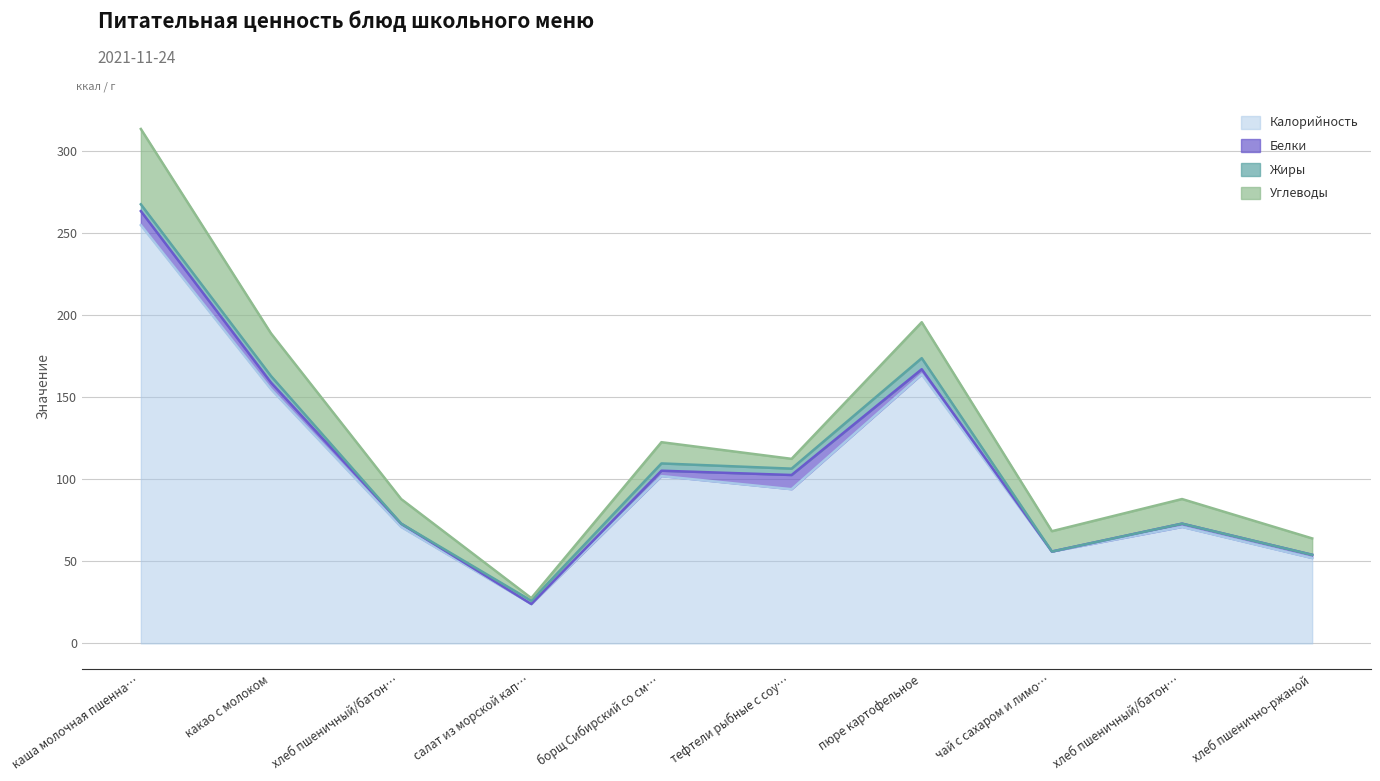

How many lines are shown in the chart?

4